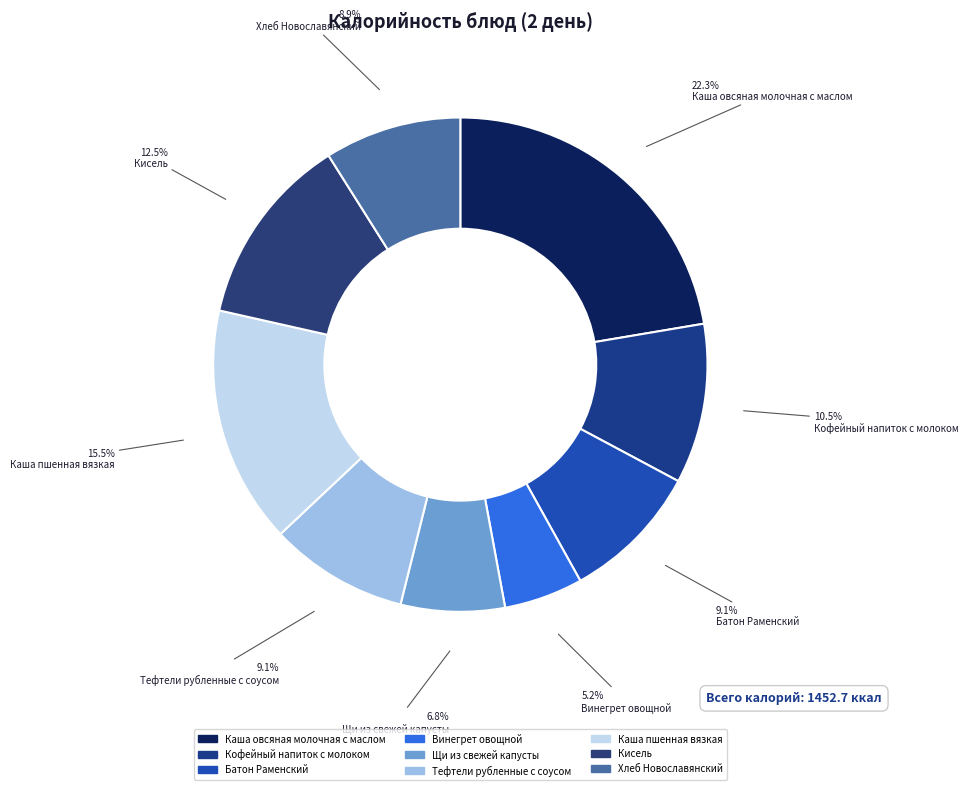

How many slices are in this pie chart?

9